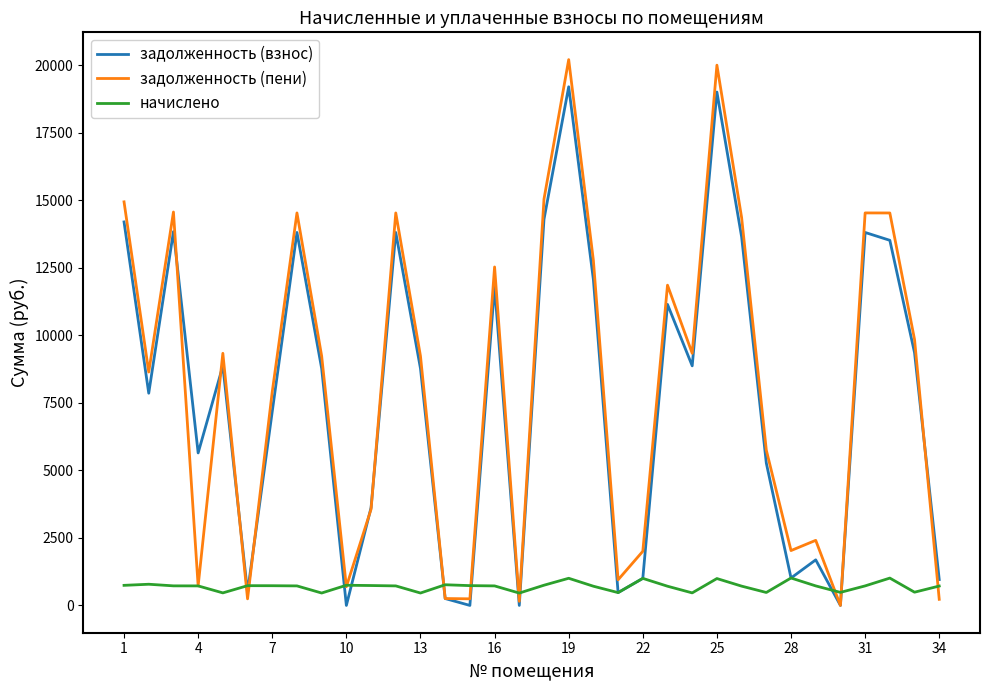

Rank the series by their maximum value, from lowest to highest.

начислено, задолженность (взнос), задолженность (пени)